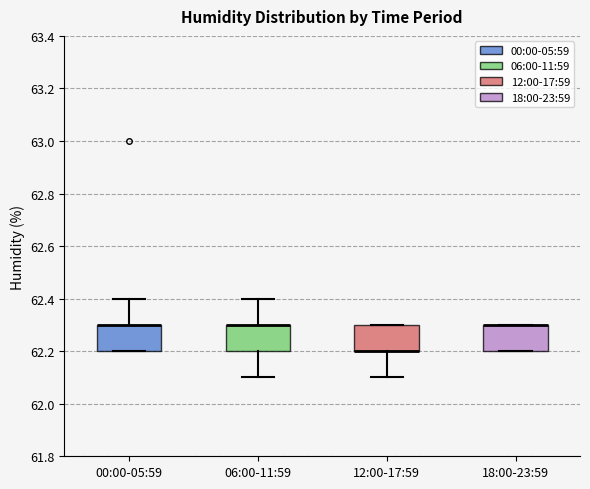

Where is the upper edge of the box for 06:00-11:59 on the y-axis? The values are not printed on the chart, so give them approximately, as read against the axis.

62.3